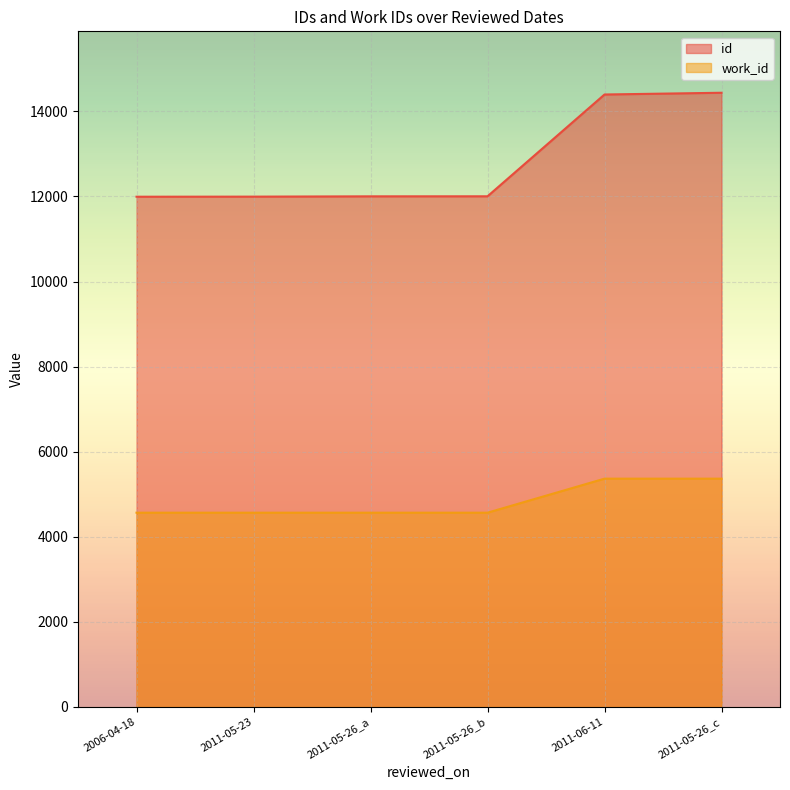

Reading left to right, list all the values displayed in this chart.

id: 2006-04-18=11993	2011-05-23=11995	2011-05-26_a=12002	2011-05-26_b=12003	2011-06-11=14396	2011-05-26_c=14437
work_id: 2006-04-18=4566	2011-05-23=4566	2011-05-26_a=4566	2011-05-26_b=4566	2011-06-11=5366	2011-05-26_c=5366